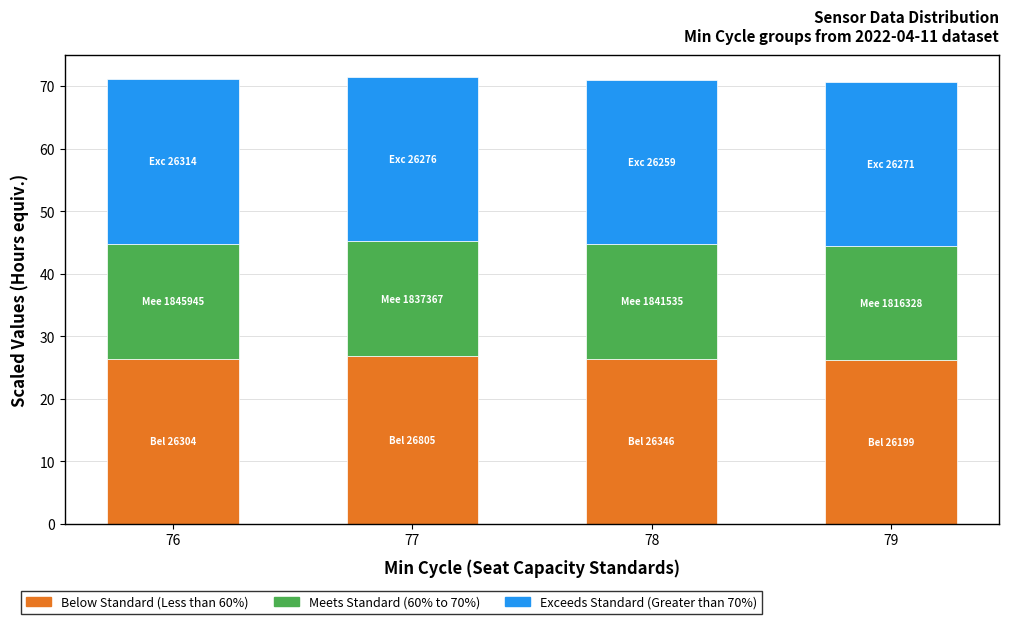

What is the total value across all series at 79?

70.6